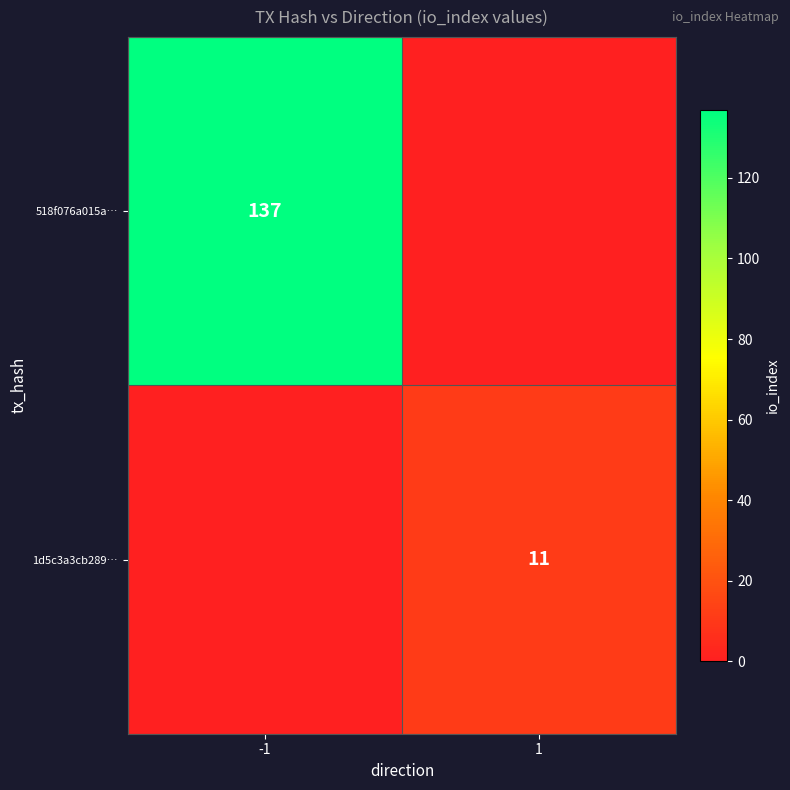

Is it true that 1d5c3a3cb289… equals 11 at 1?

True